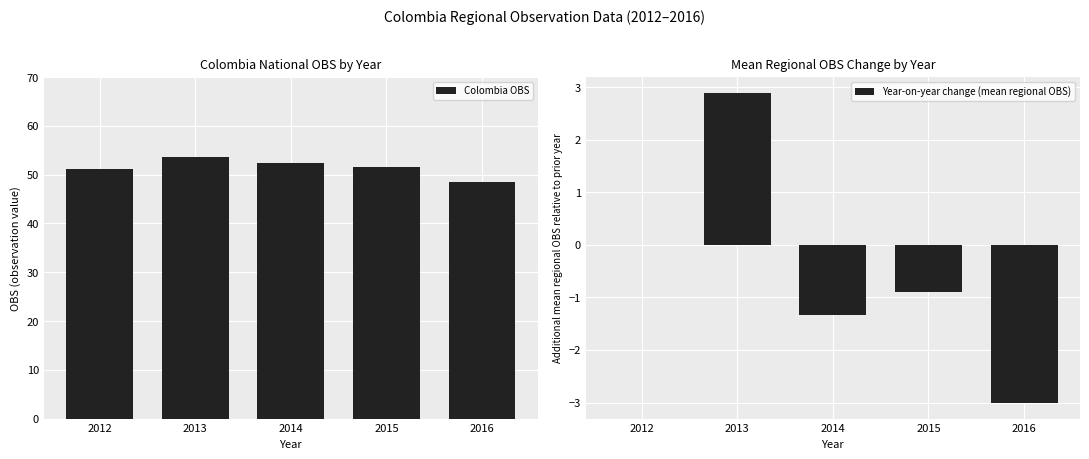

Which has a higher value, 2016 or 2014?

2014